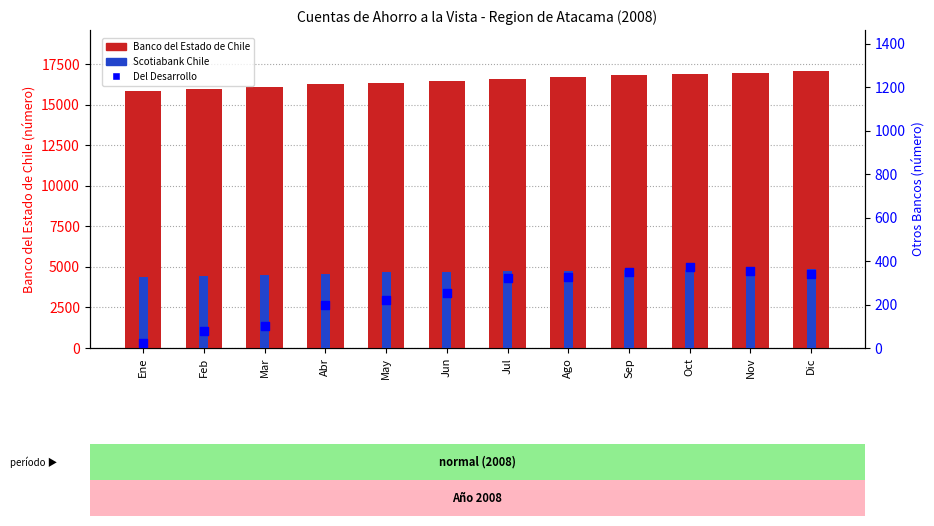

What is the total value across all series at Abr?

16775